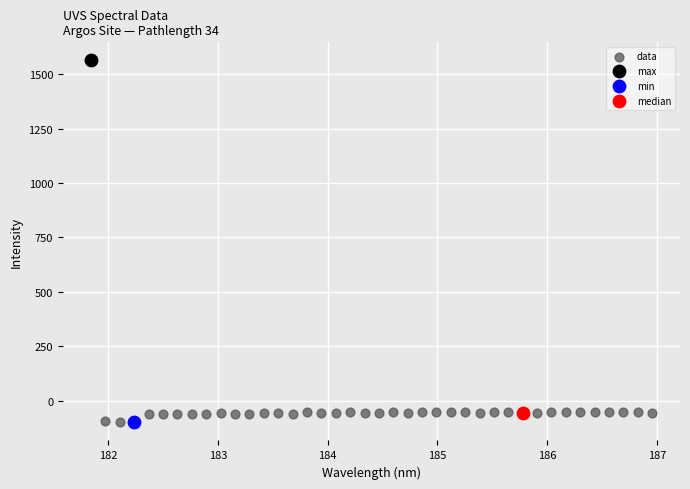

What are all the series names shown in the legend?

data, max, min, median